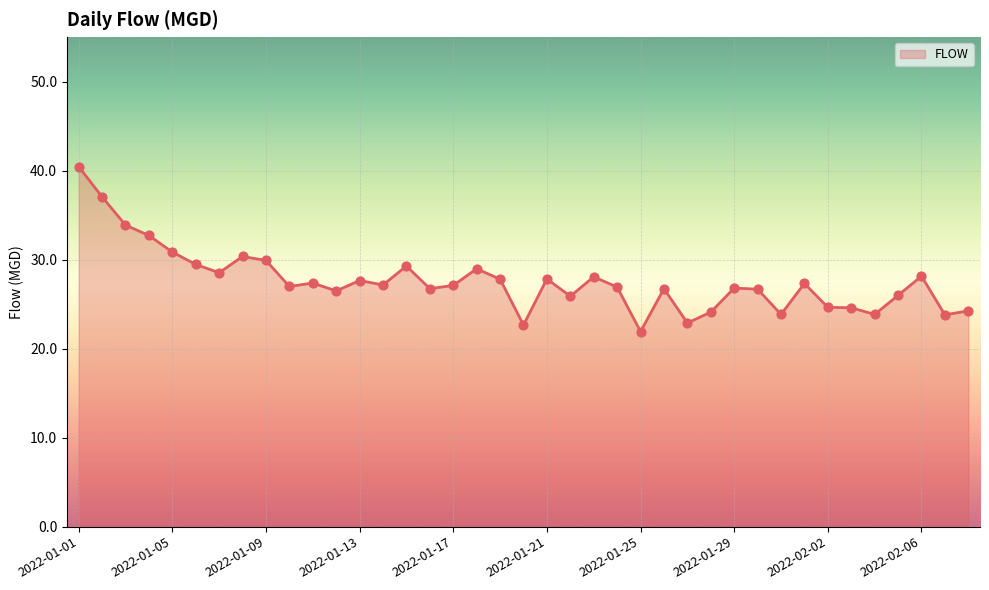

What is the minimum value shown in the chart?

21.9